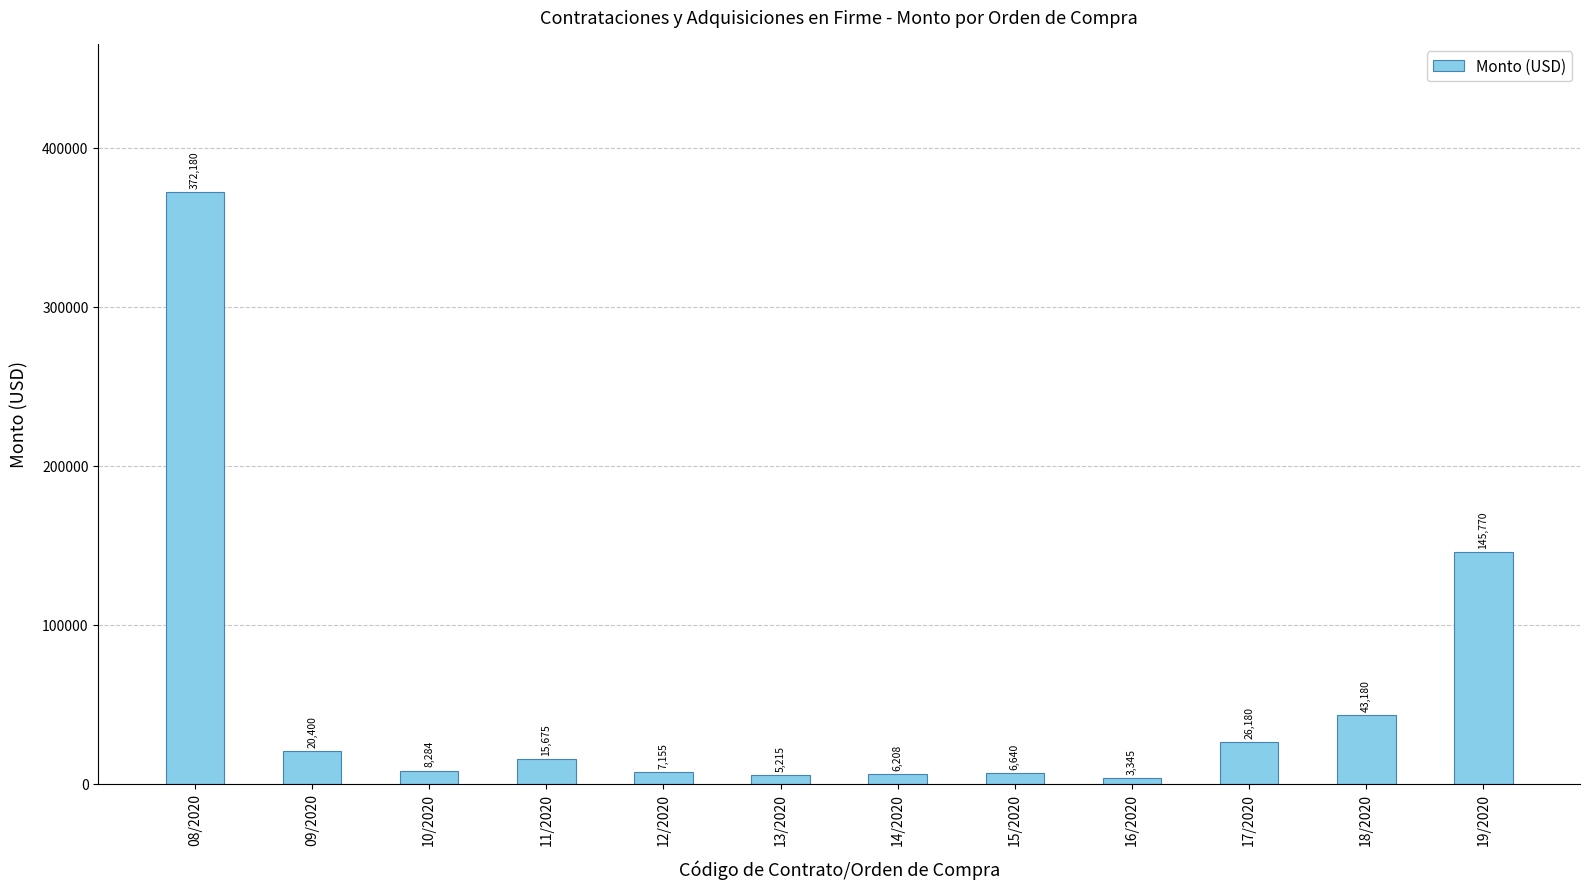

At which label is the value closest to 187762?

19/2020